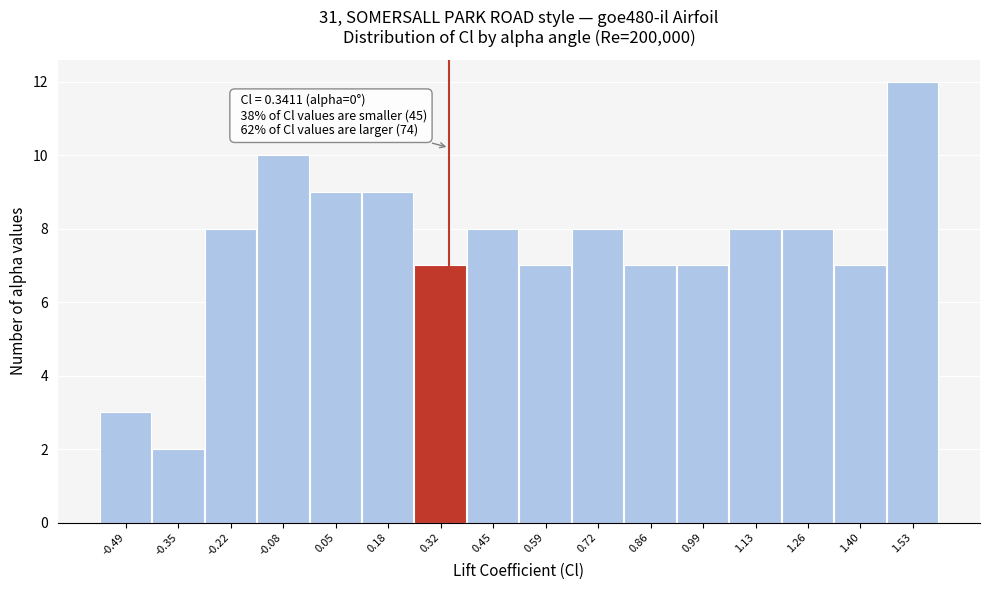

Which range on the x-axis has the tallest bar?

1.46 to 1.60